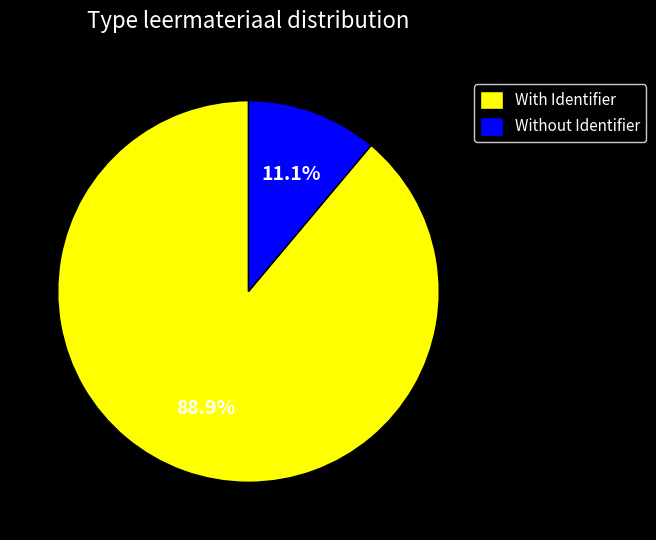

Which slice is the largest?

With Identifier